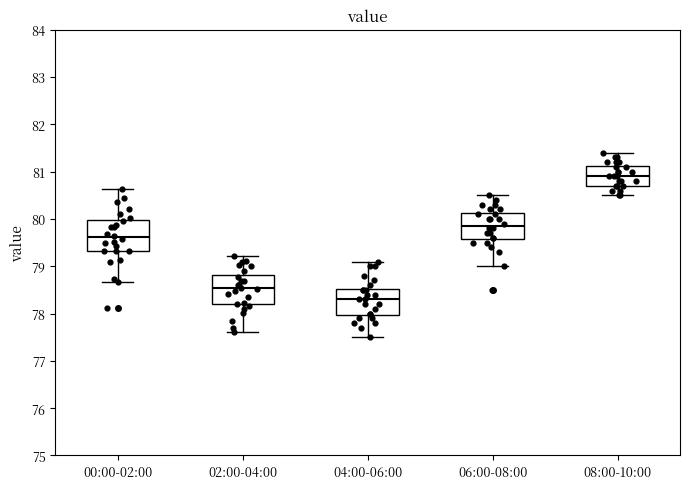

Where is the upper edge of the box for 02:00-04:00 on the y-axis? The values are not printed on the chart, so give them approximately, as read against the axis.

78.8